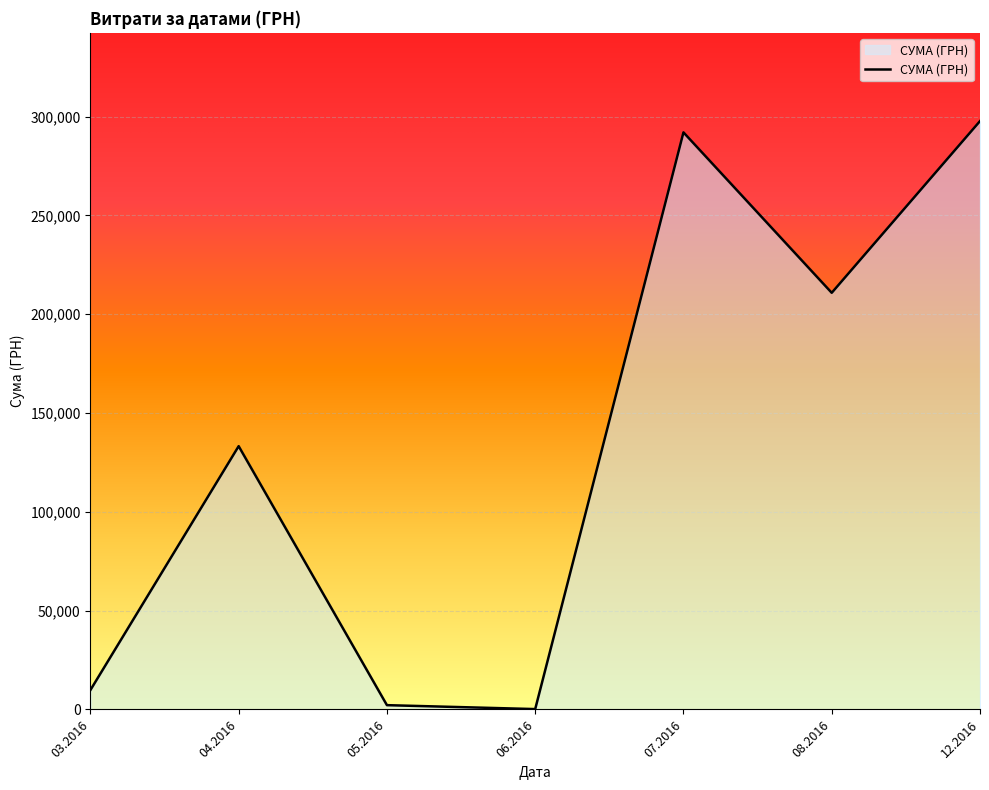

What is the greatest value displayed?

297743.9